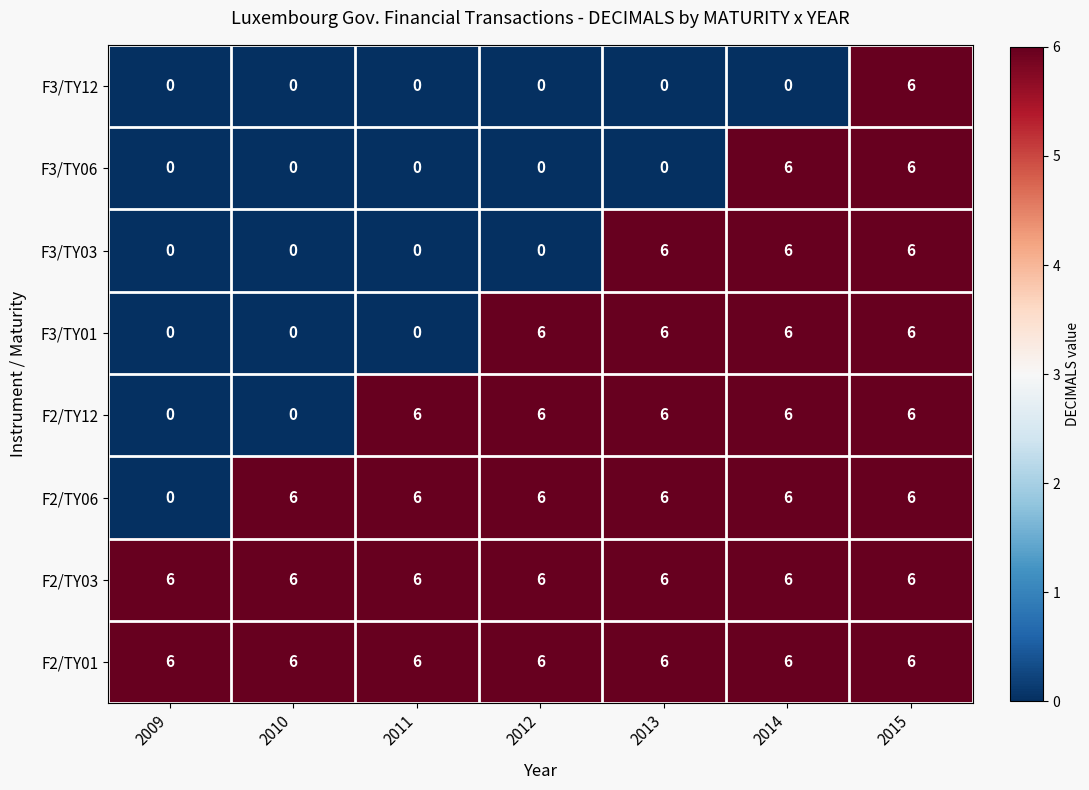

At which category is the sum across all series the highest?

2015